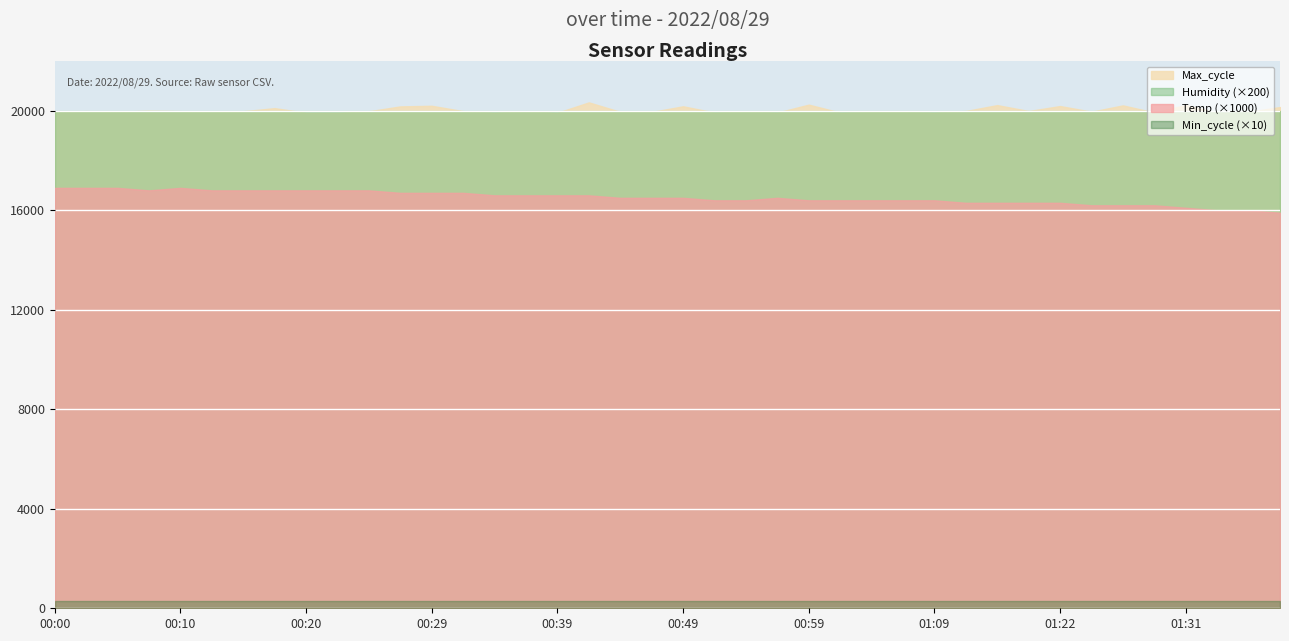

Which series has the largest range (max minus min)?

Temp (×1000)